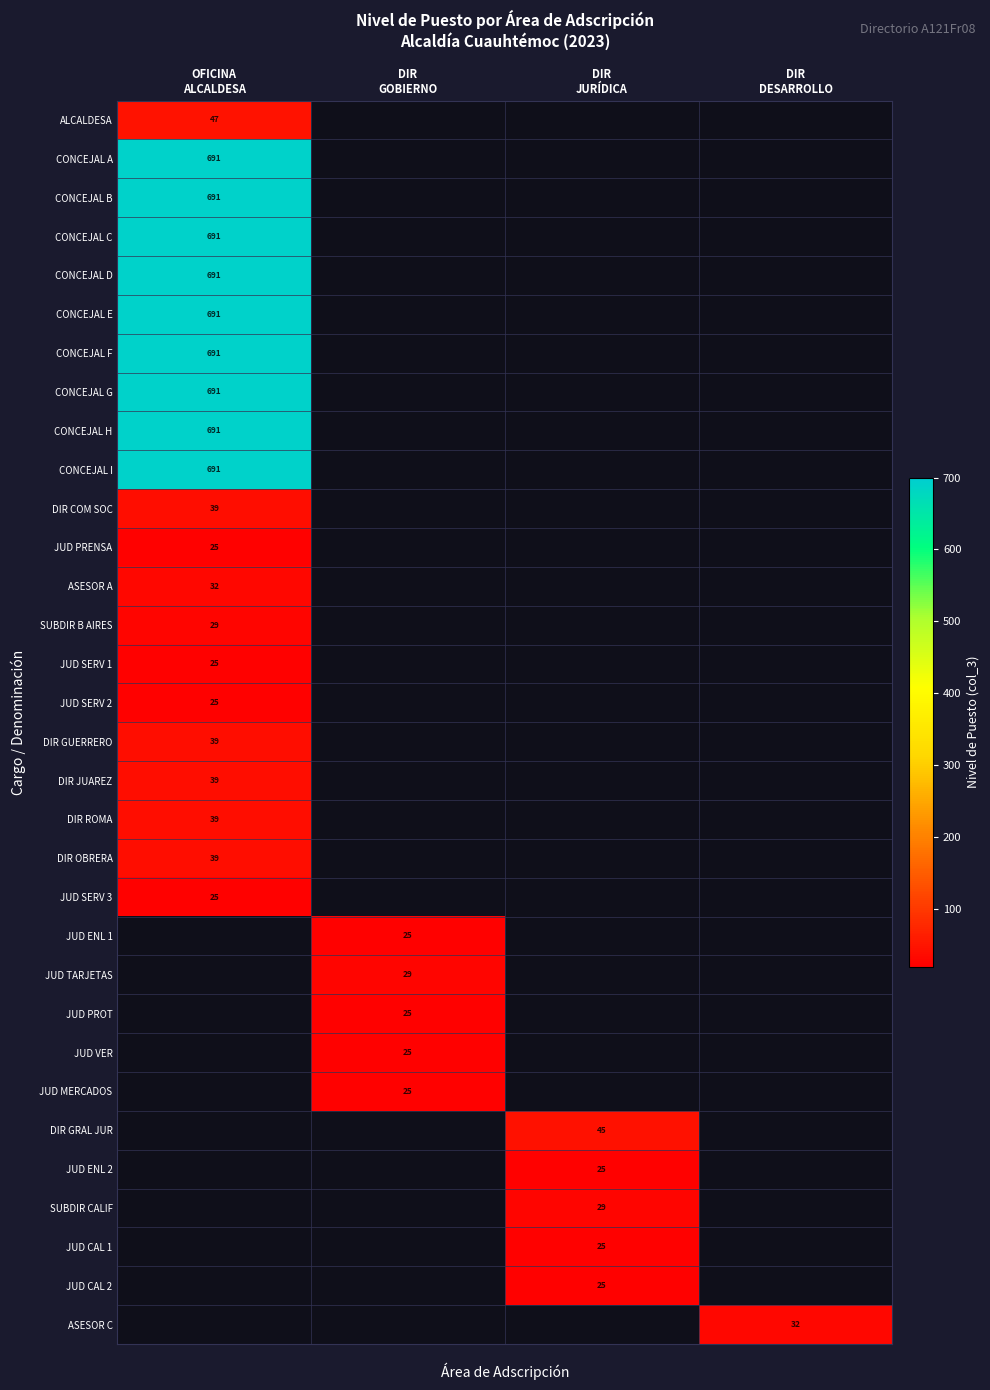

At how many categories does at least one series exceed 604?

1